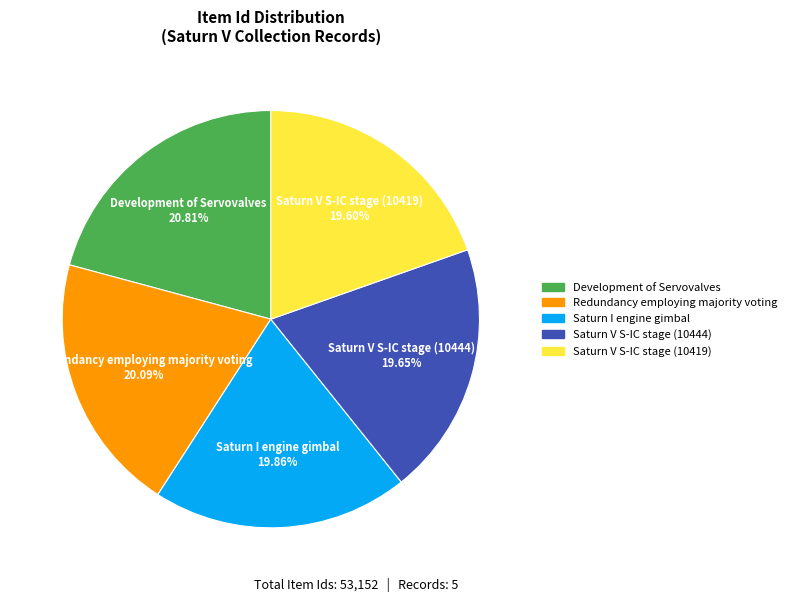

What portion of the pie excludes Redundancy employing majority voting?

79.9%